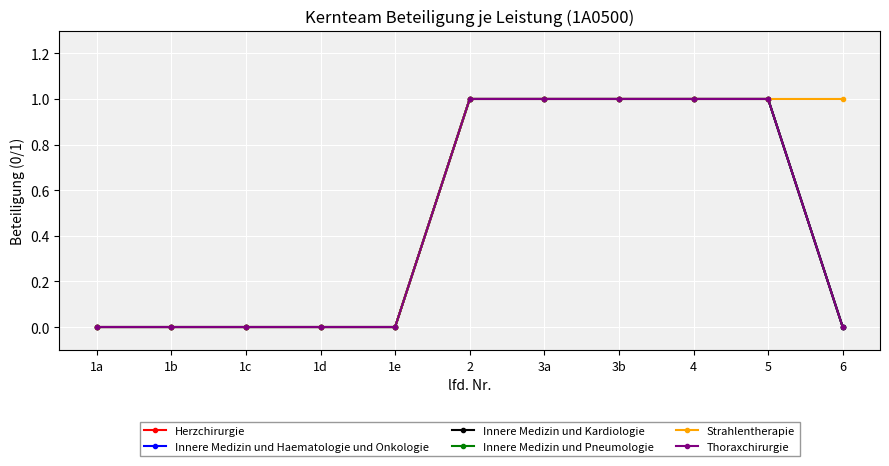

Is this an area chart (filled region under the line)?

No